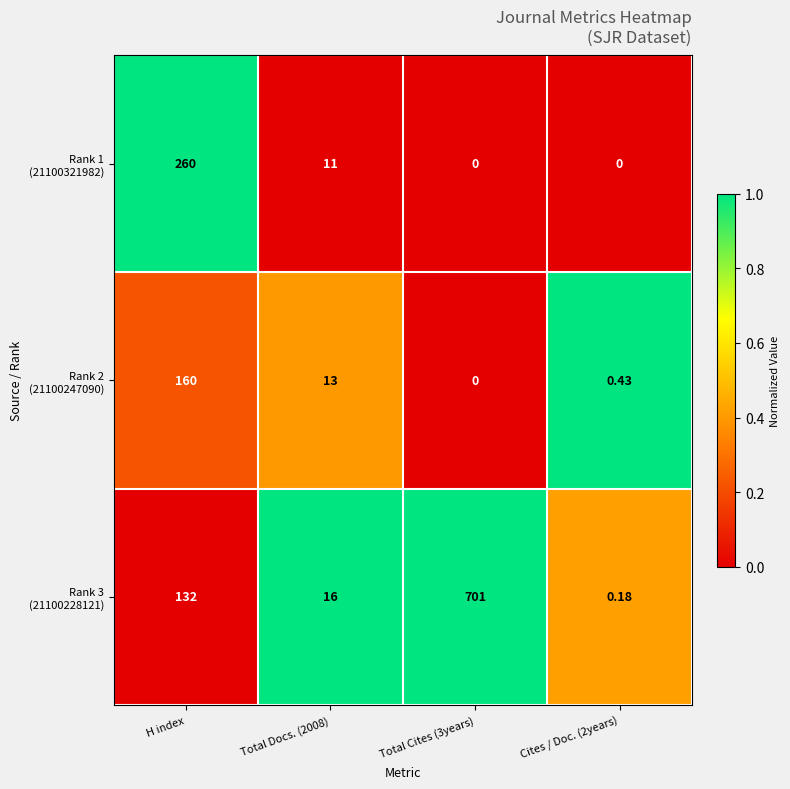

Which series has the largest total across all categories?

Rank 3 (21100228121)